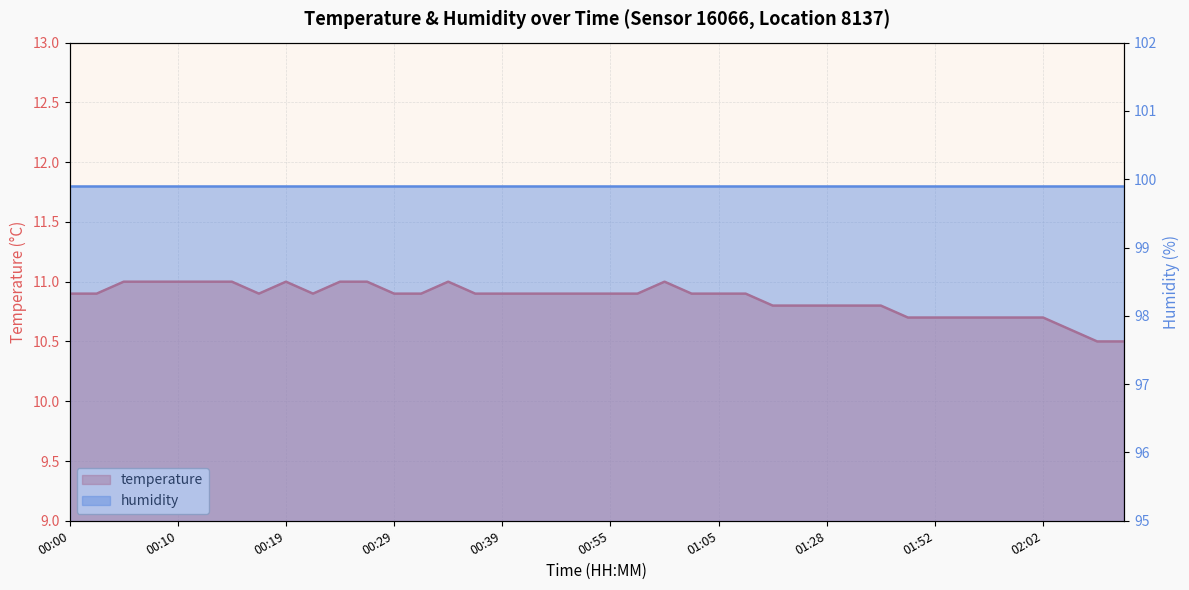

What is the value of the 36th point from the left?

10.7